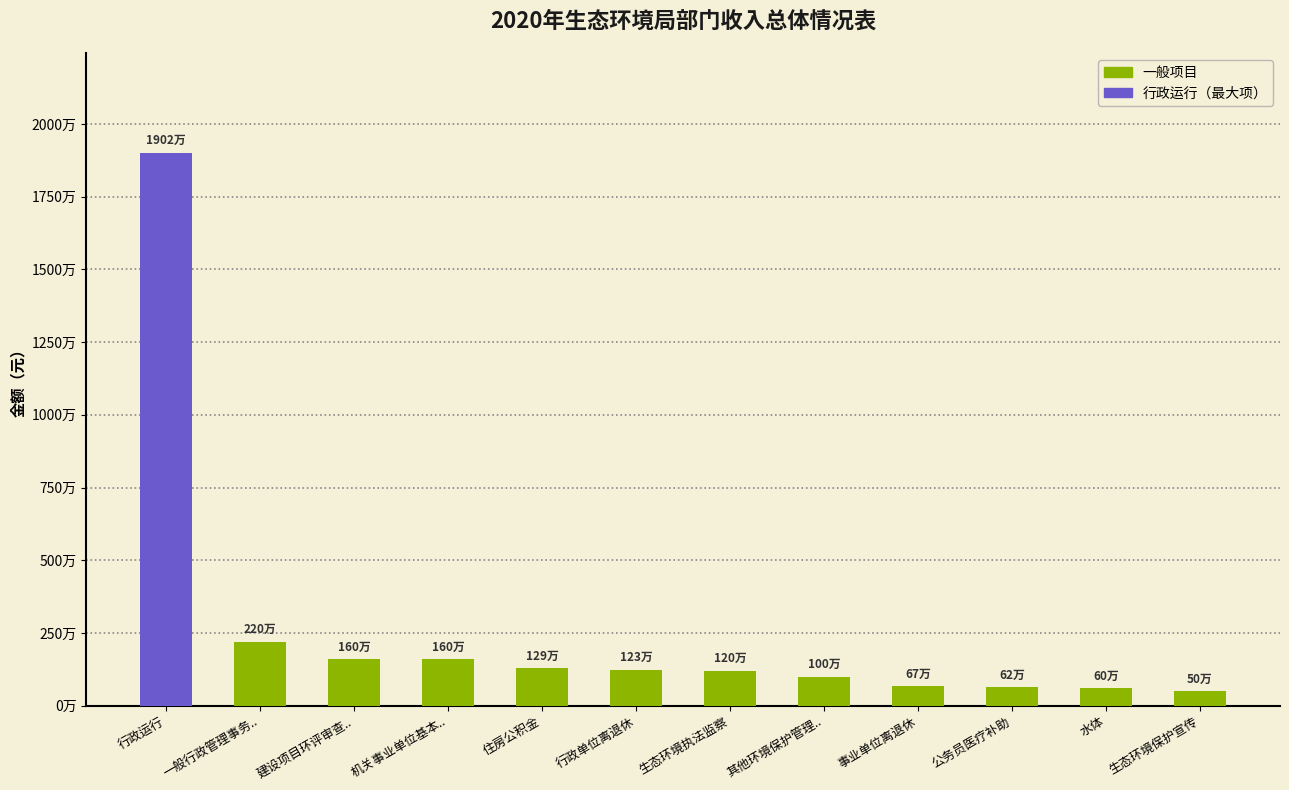

Are the bars horizontal?

No